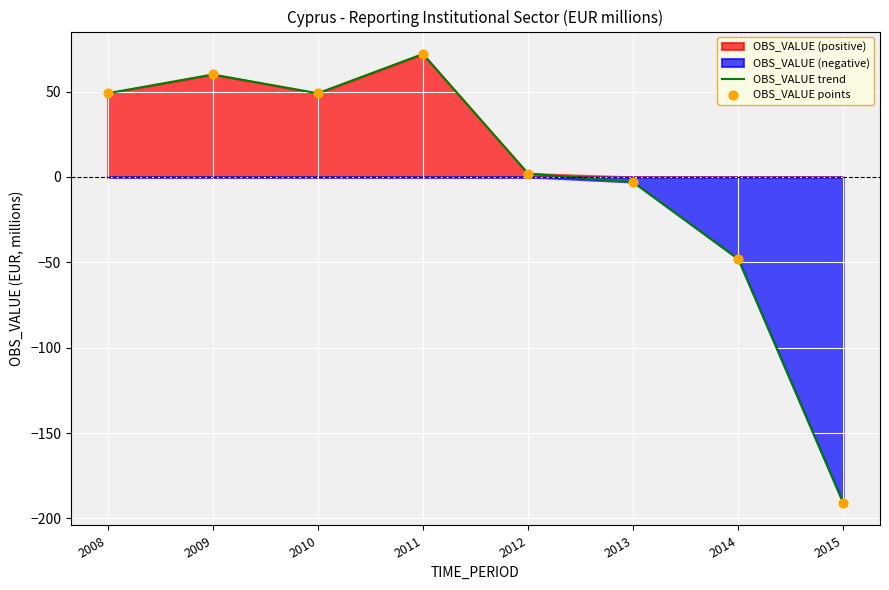

Is the value of OBS_VALUE trend at 2011 greater than the value of OBS_VALUE points at 2013?

Yes